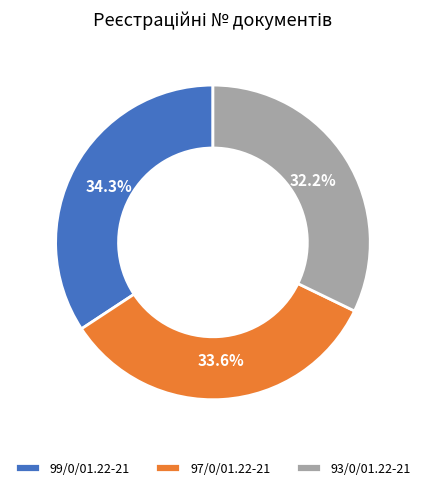

Does 99/0/01.22-21 represent more than half of the total?

No